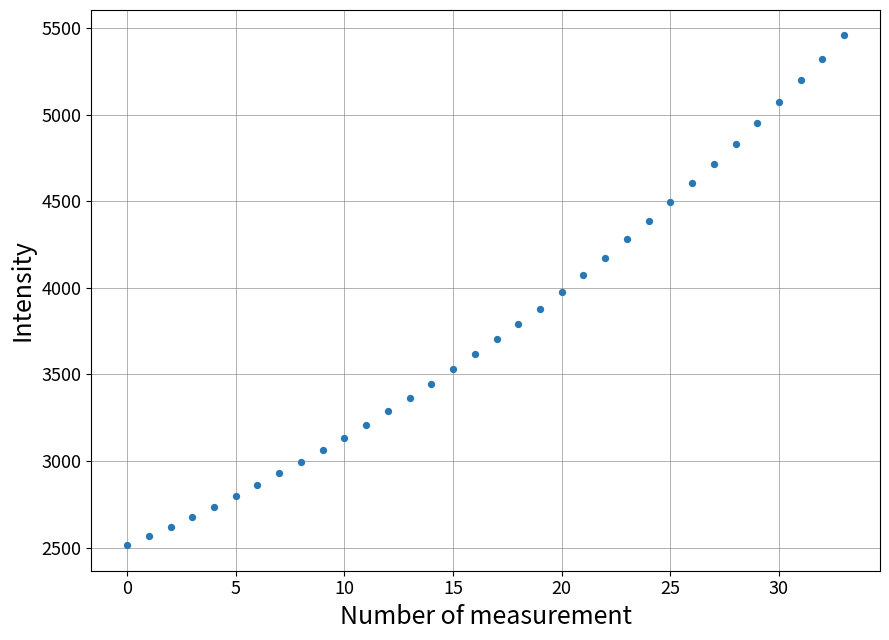

What is the range of Y values (max minus min)?

2942.8